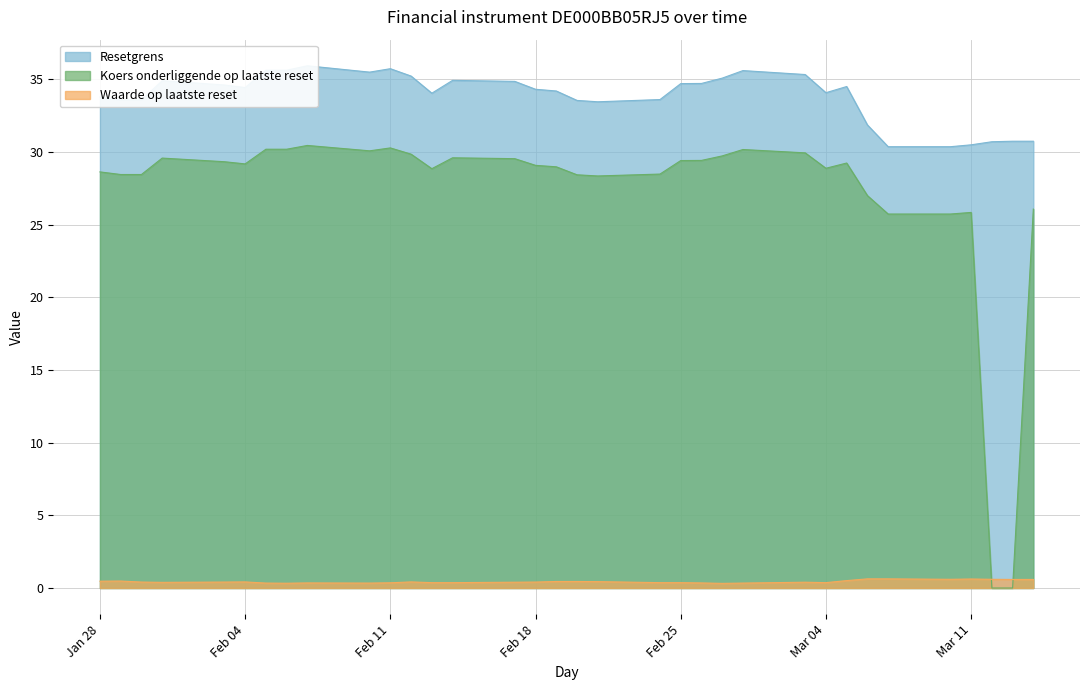

What is the difference between the maximum and minimum values in the Waarde op laatste reset series?

0.3